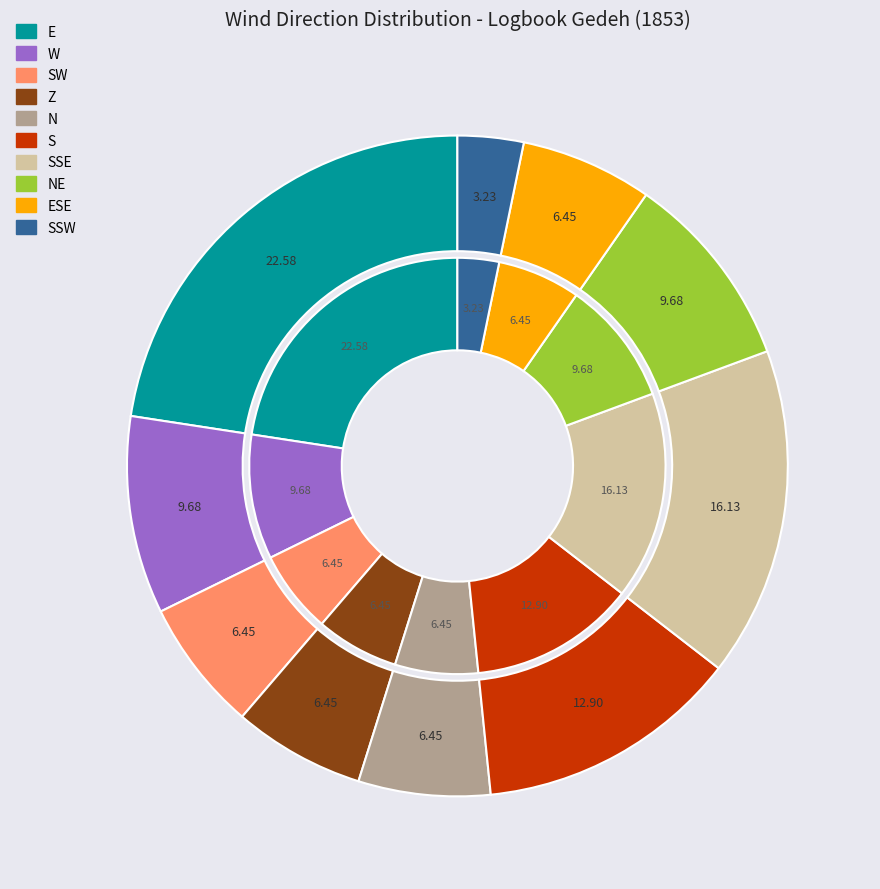

What is the smallest slice in the pie chart?

SSW